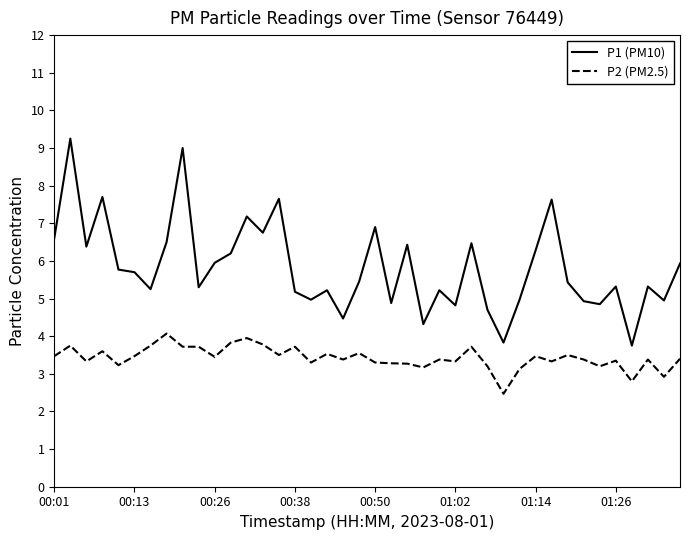

What is the smallest value displayed?

2.5